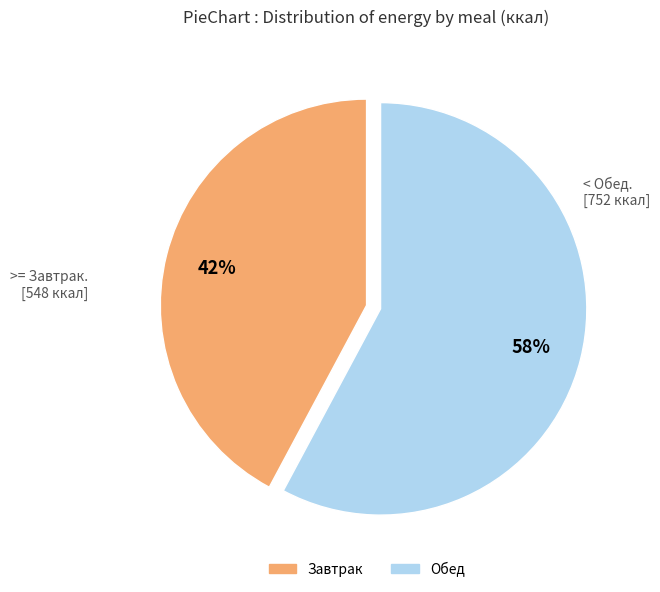

To the nearest percent, what is the difference between the largest and smallest slice percentages?

16%